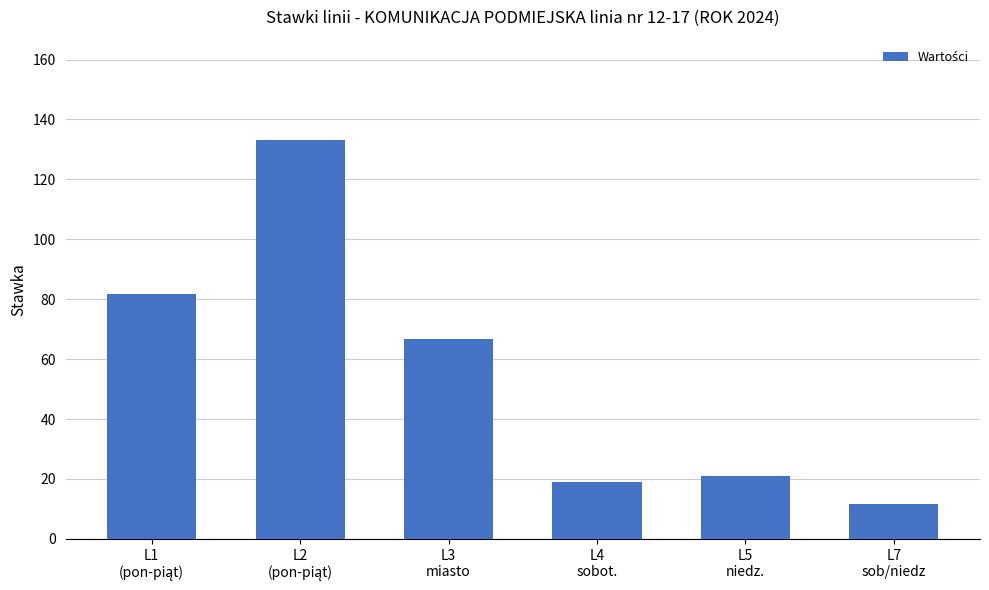

Is it true that the value at L7
sob/niedz is 5.6?

False